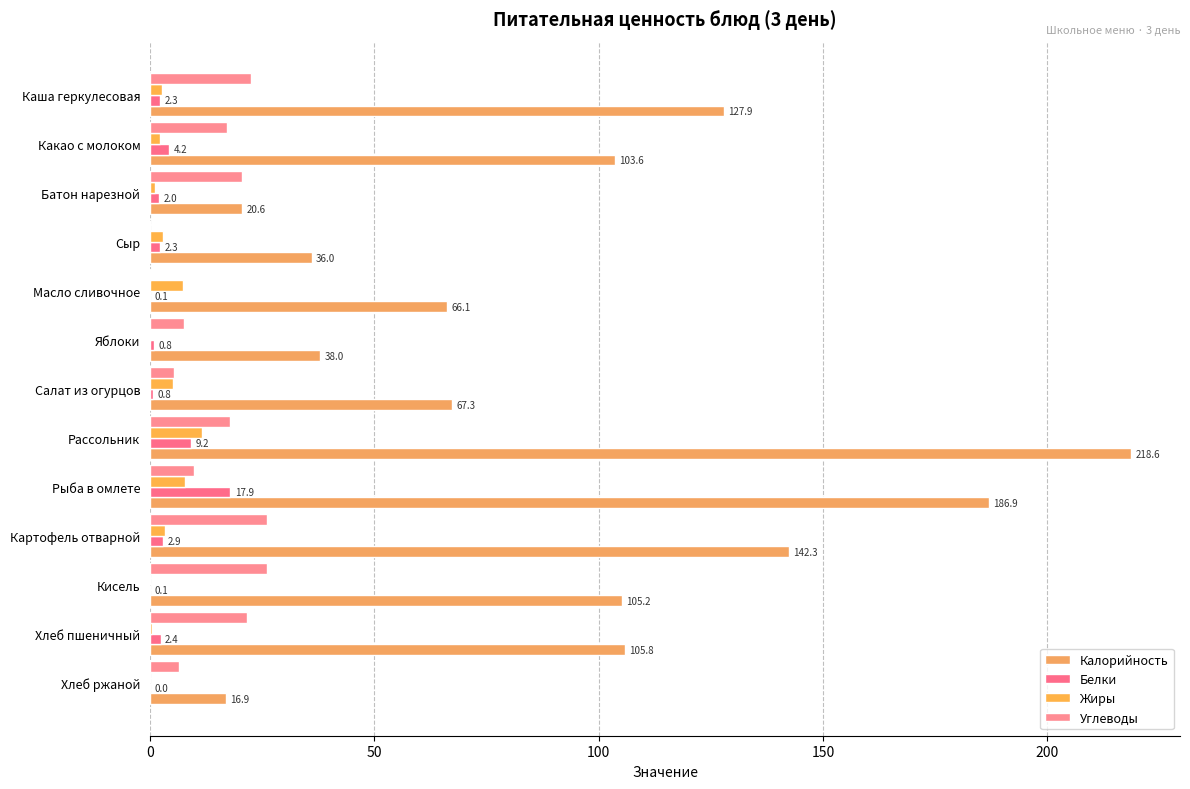

How many positive values does the Углеводы series have?

12